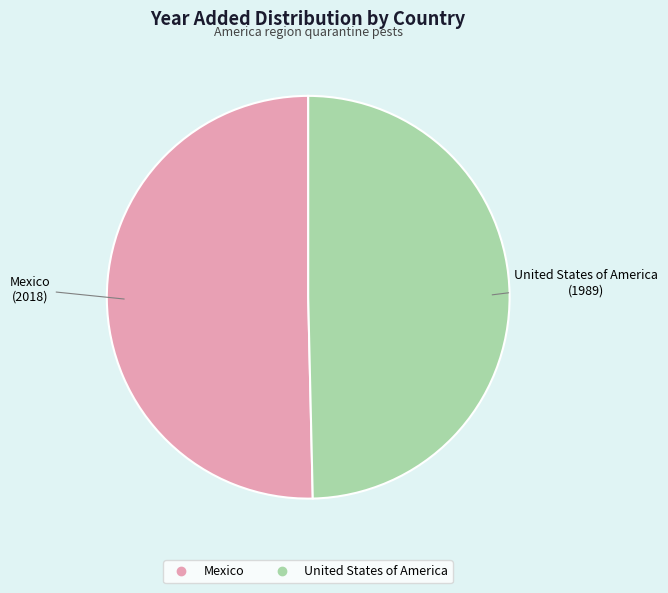

The United States of America slice represents 60% of the pie. True or false?

False